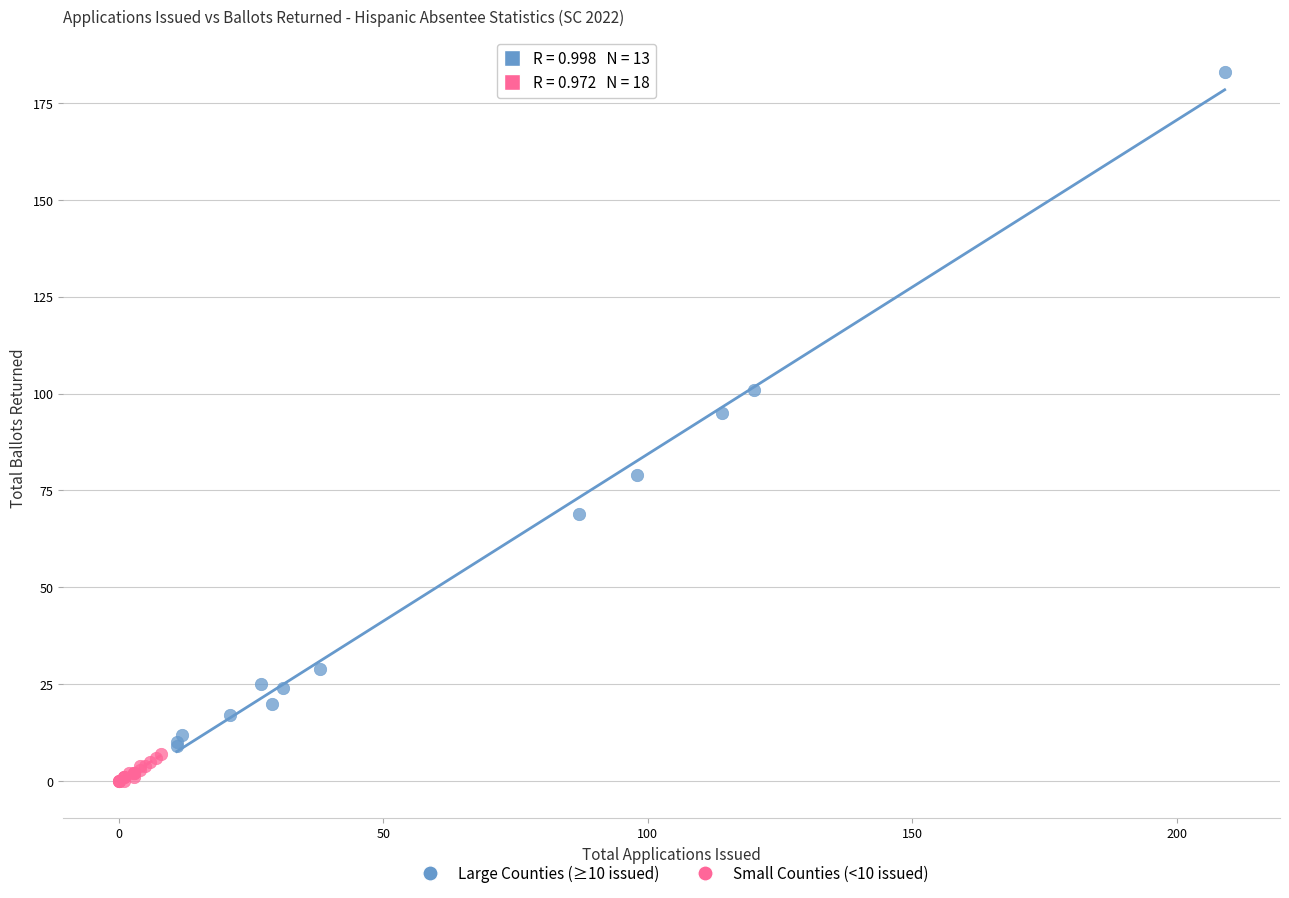

Which series reaches the minimum Y coordinate?

Small Counties (<10 issued)